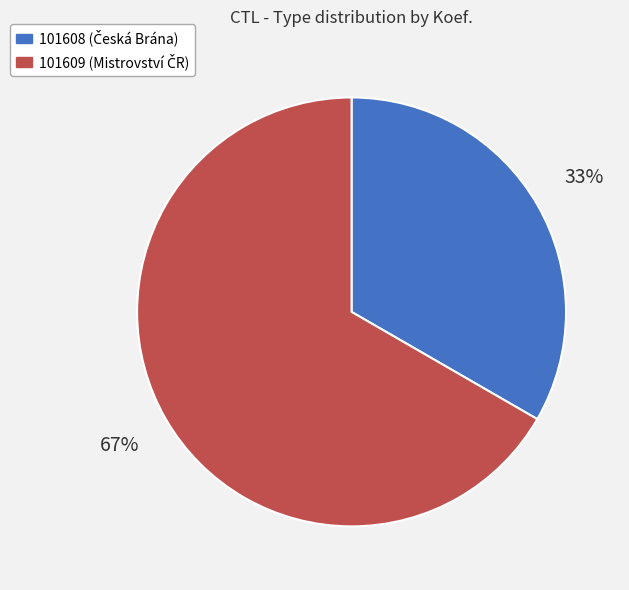

The 101608 slice represents 33% of the pie. True or false?

True